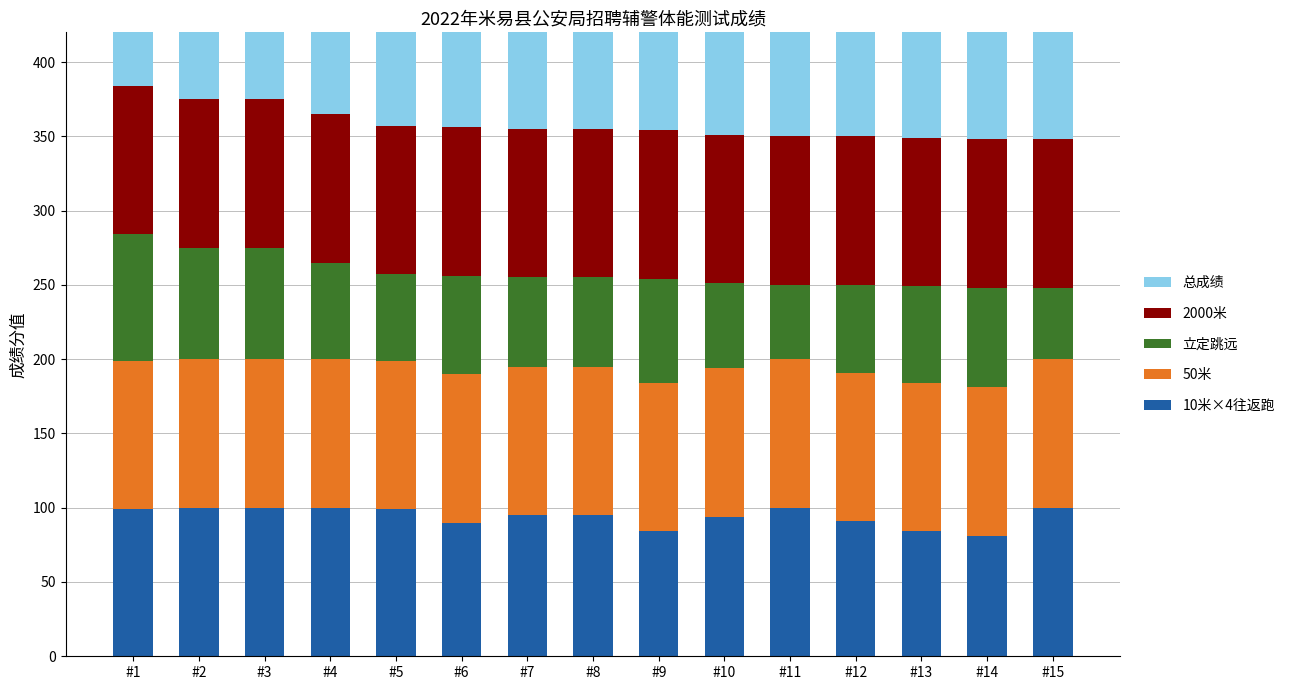

How many bars are there in total?

75